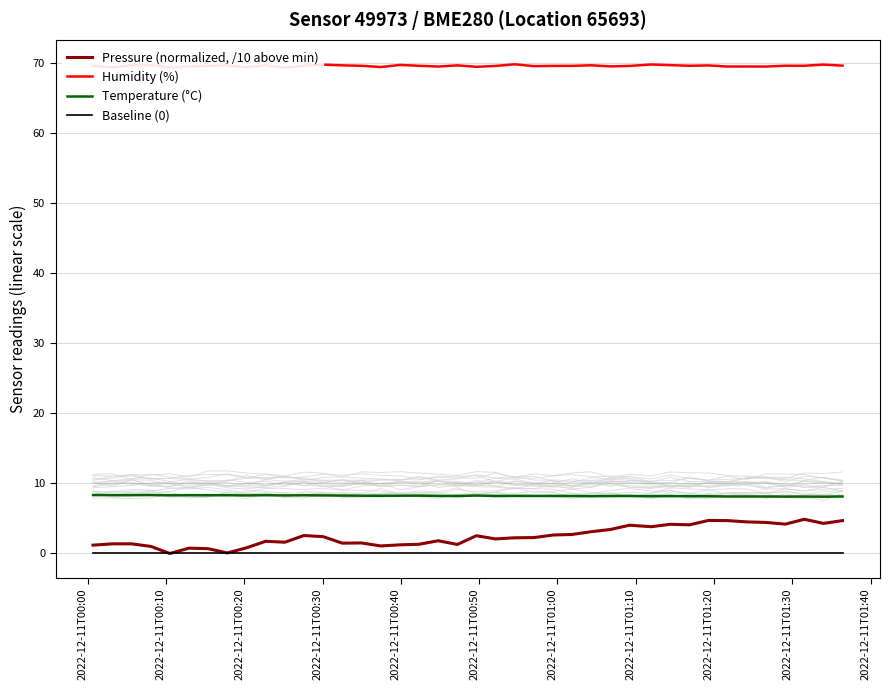

True or false: Temperature (°C) and Baseline (0) intersect in this chart.

False